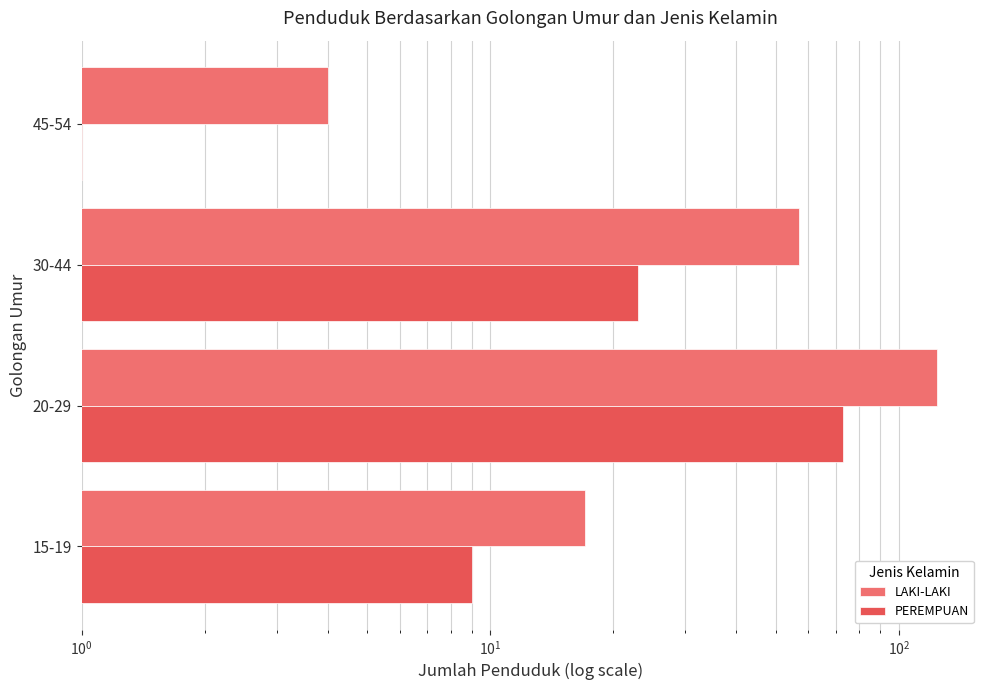

Count the number of data series in this chart.

2